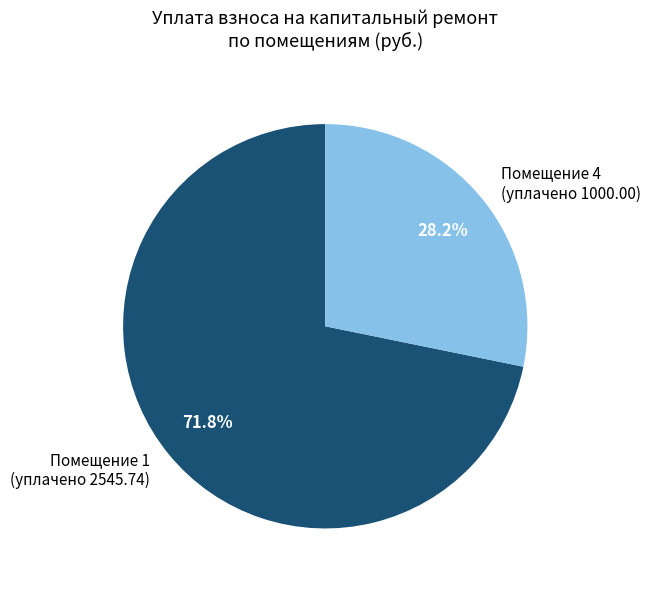

Is Помещение 1 (уплачено 2545.74) the majority of the pie?

Yes